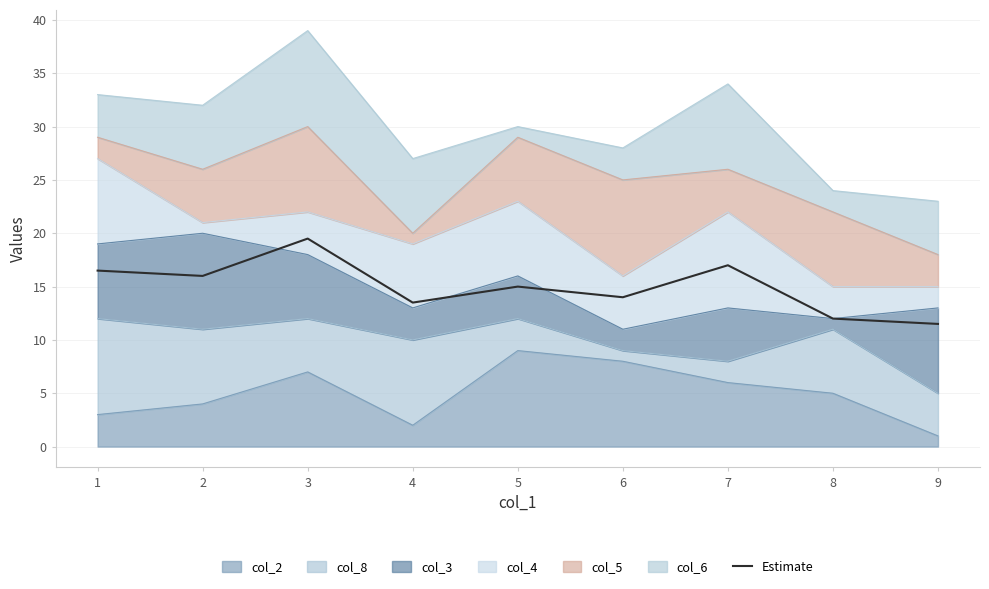

Reading left to right, list all the values displayed in this chart.

16.5	16.0	19.5	13.5	15.0	14.0	17.0	12.0	11.5